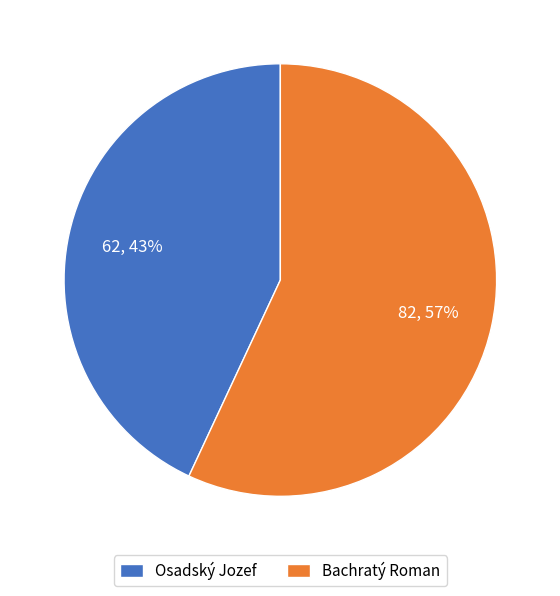

How many segments does this pie chart have?

2